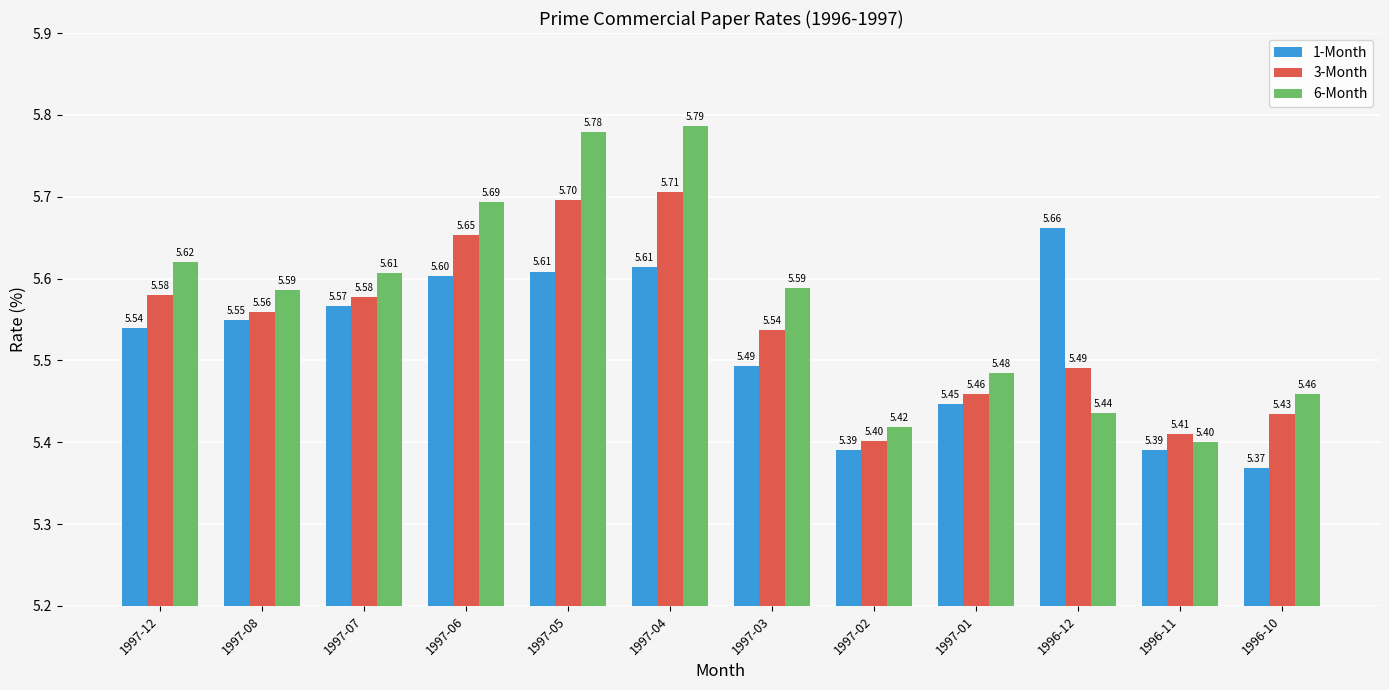

Rank the series at 1997-12 from highest to lowest value.

6-Month, 3-Month, 1-Month